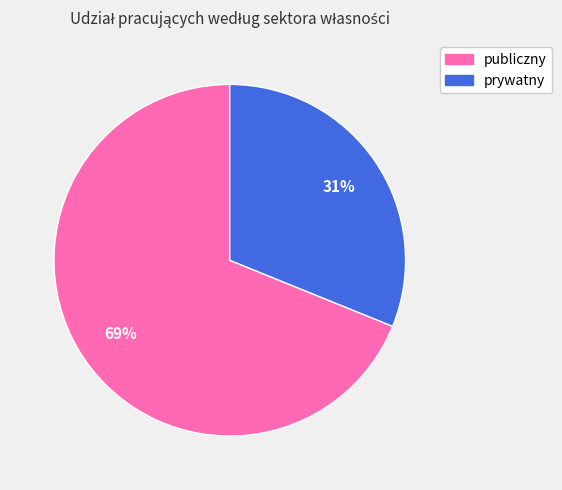

True or false: publiczny accounts for 69% of the total.

True